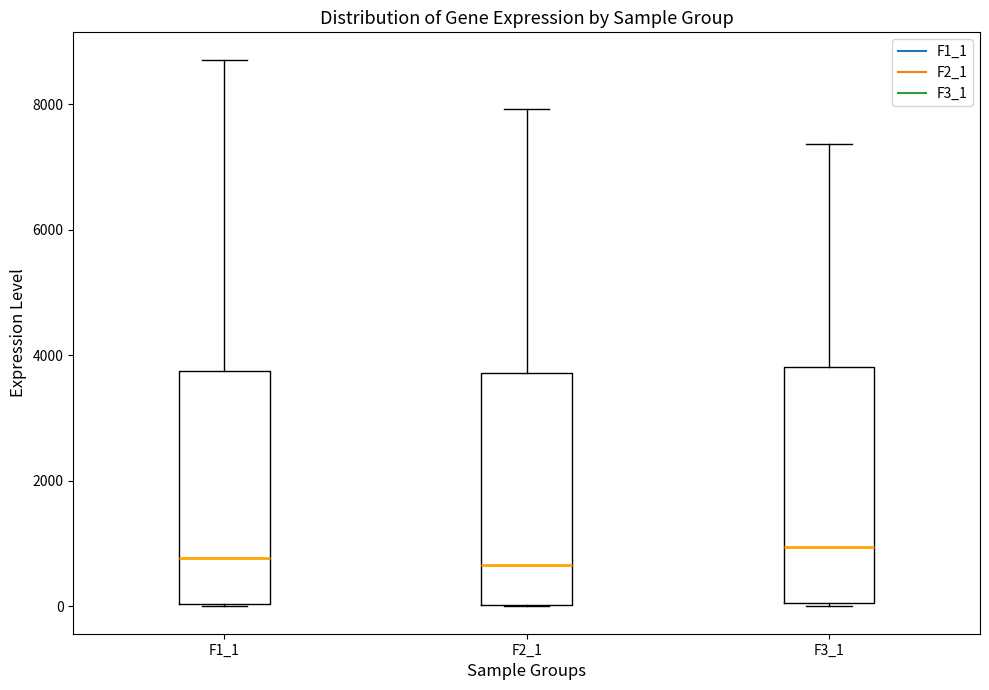

Reading left to right, transcribe this box plot: for each box, give where its median line is, the range the box spans, and where its two whiskers end, as read against the y-axis. The values are not printed on the chart, so give them approximately, as read against the axis.

F1_1: median 800, box 0 to 3800, whiskers 0 to 8800
F2_1: median 600, box 0 to 3800, whiskers 0 to 8000
F3_1: median 1000, box 0 to 3800, whiskers 0 to 7400